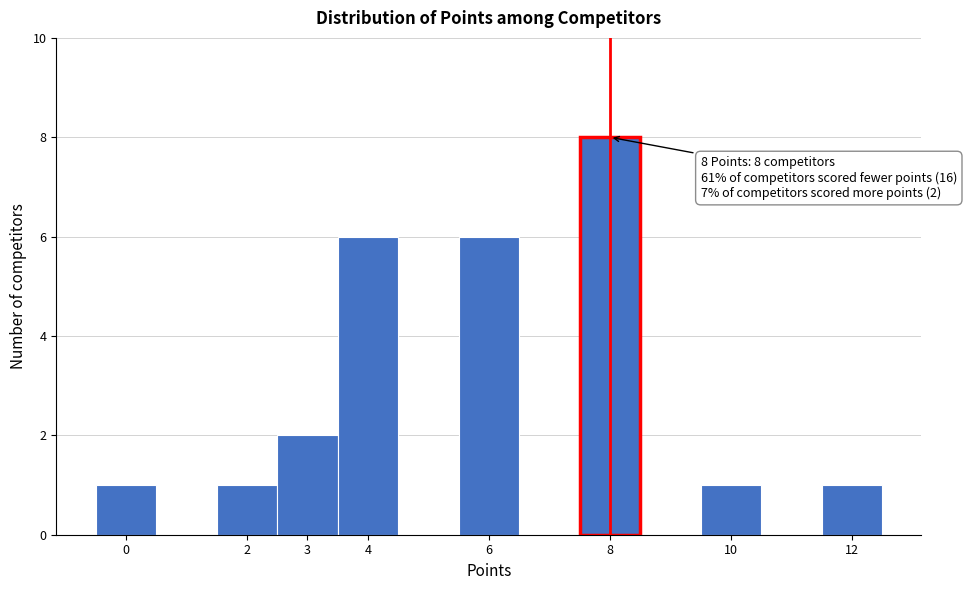

Over which range of the x-axis is the bar tallest?

7.5 to 8.5